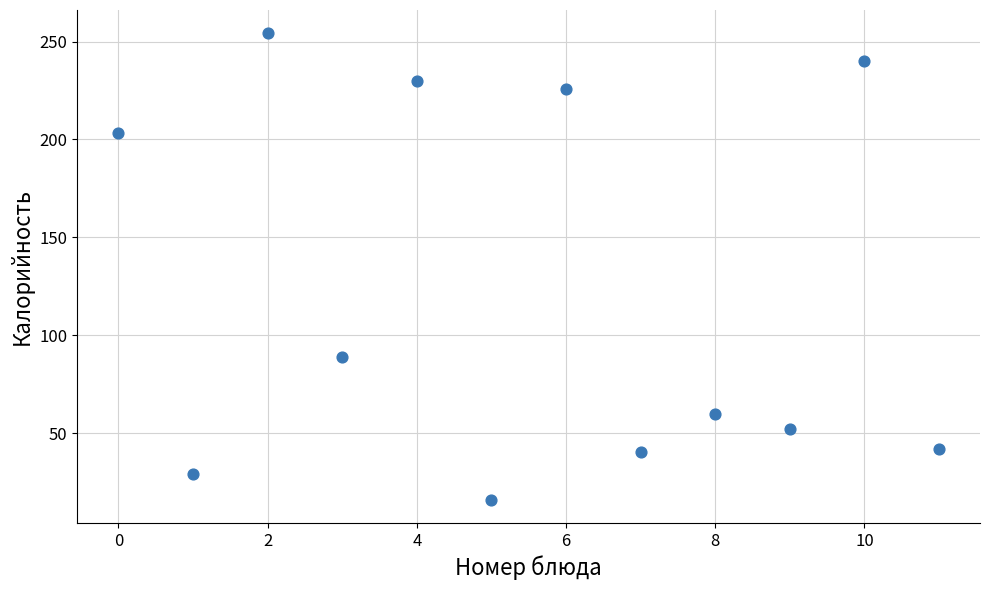

What Y value in the scatter plot is closest to 135?

89.0